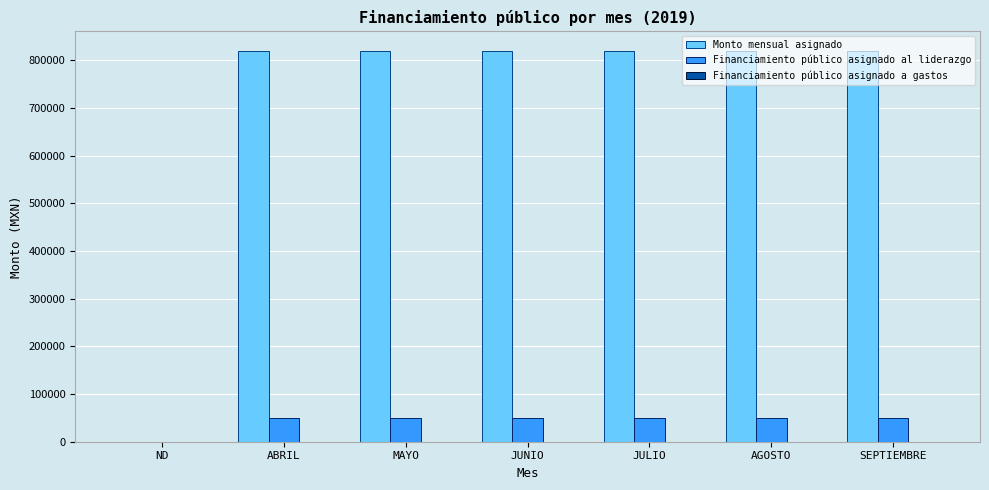

What is the greatest value displayed?

820163.9